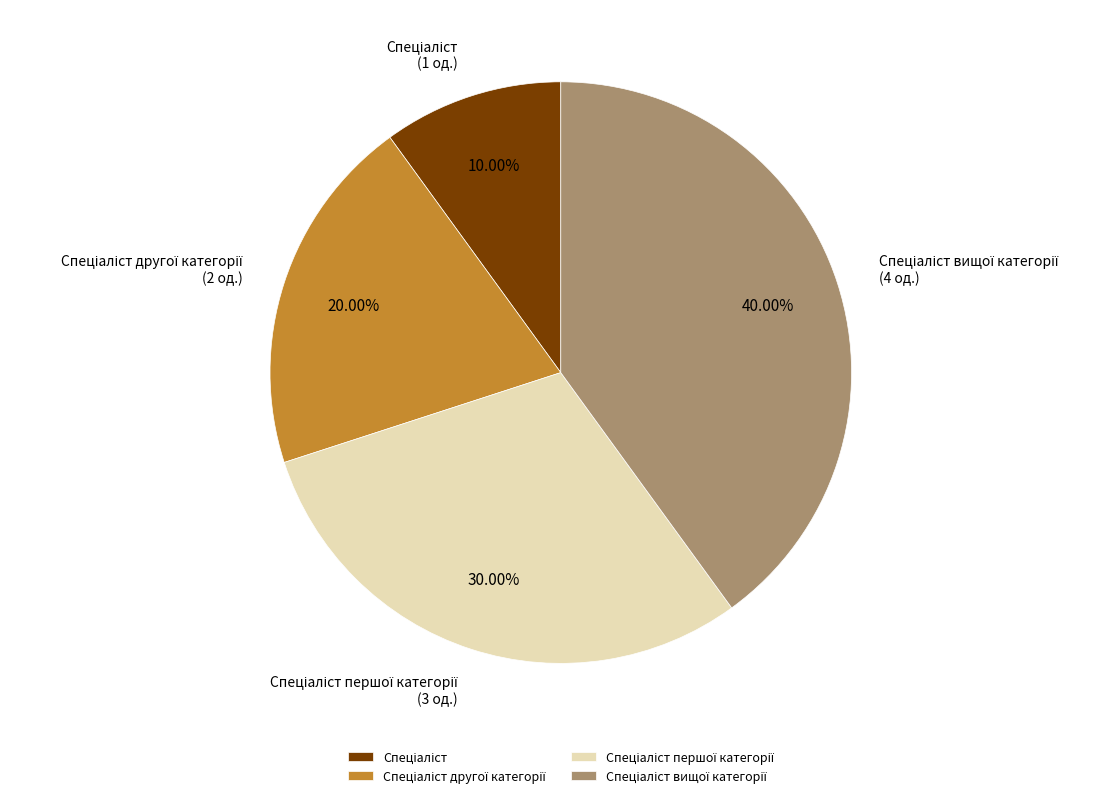

Is there any slice that represents more than half of the pie?

No